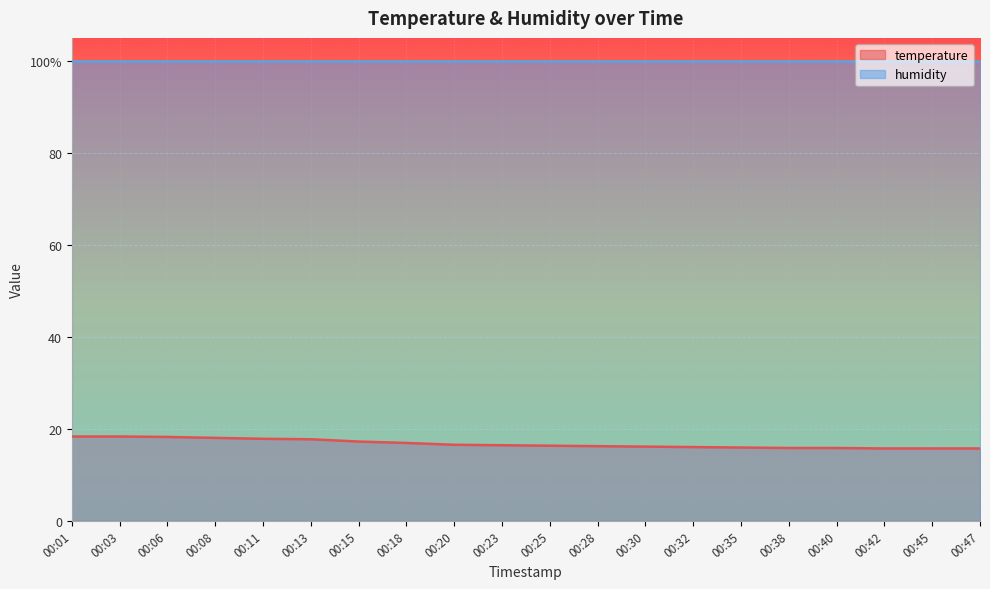

Read the value at 00:38.

15.8